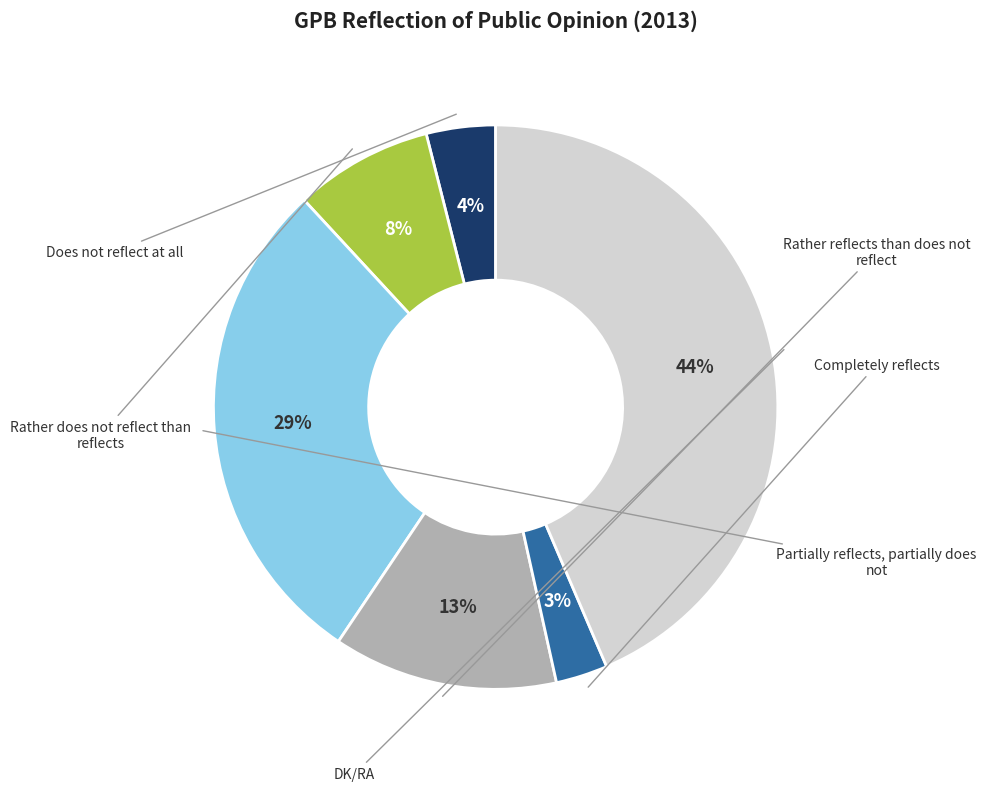

Is there a majority slice in this chart?

No